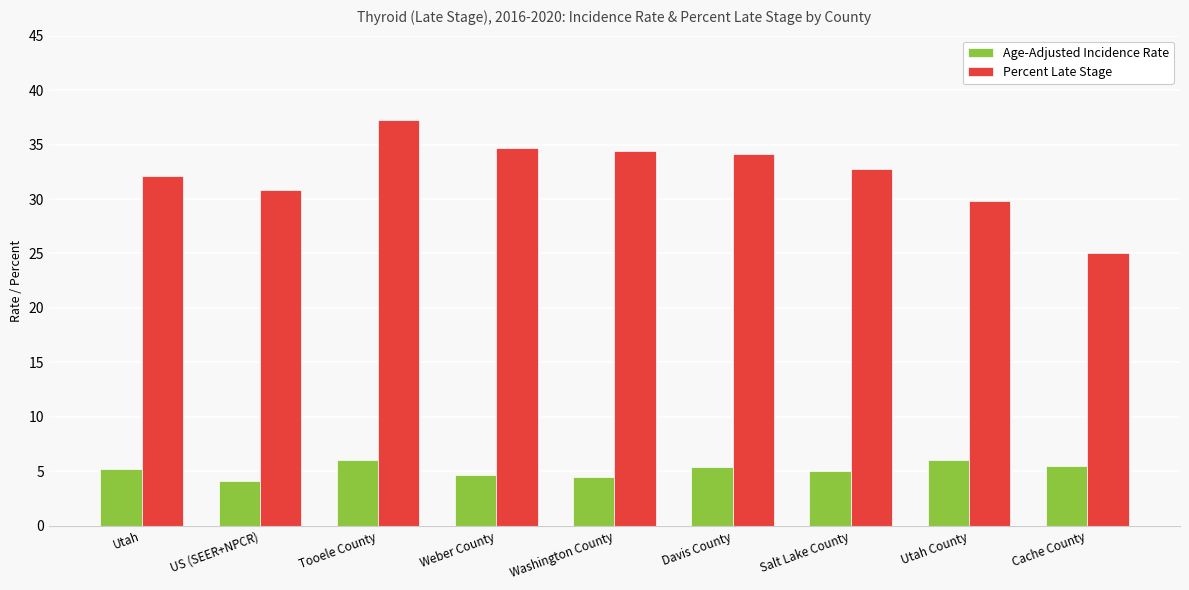

Rank the series at Utah County from highest to lowest value.

Percent Late Stage, Age-Adjusted Incidence Rate